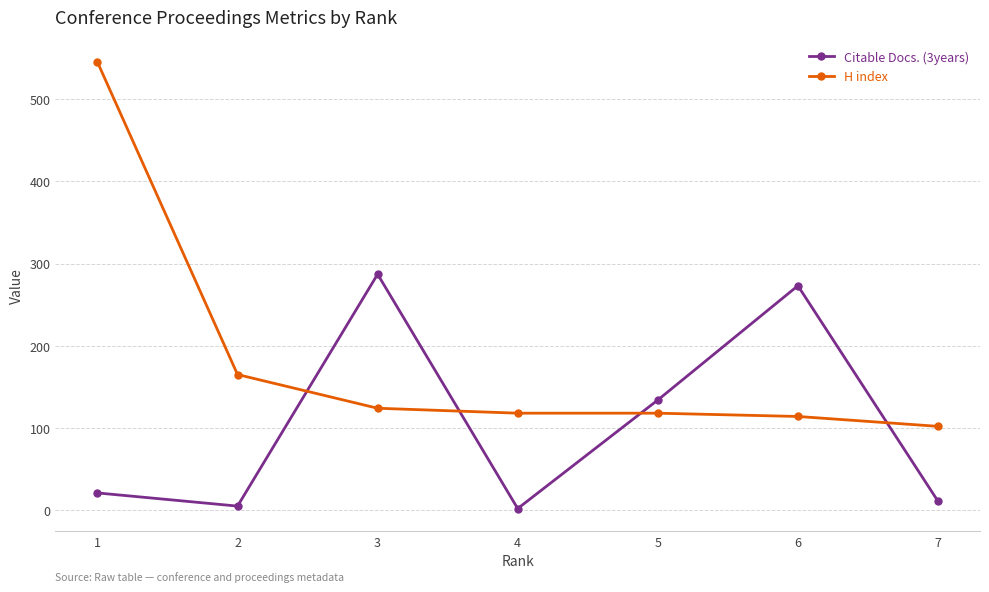

List the series in order of their overall mean, highest first.

H index, Citable Docs. (3years)